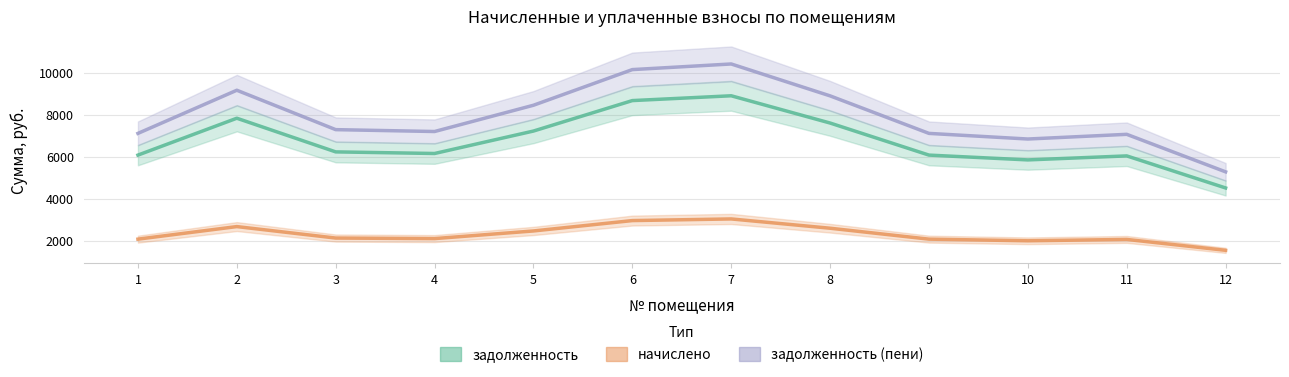

Count the number of categories in the chart.

12